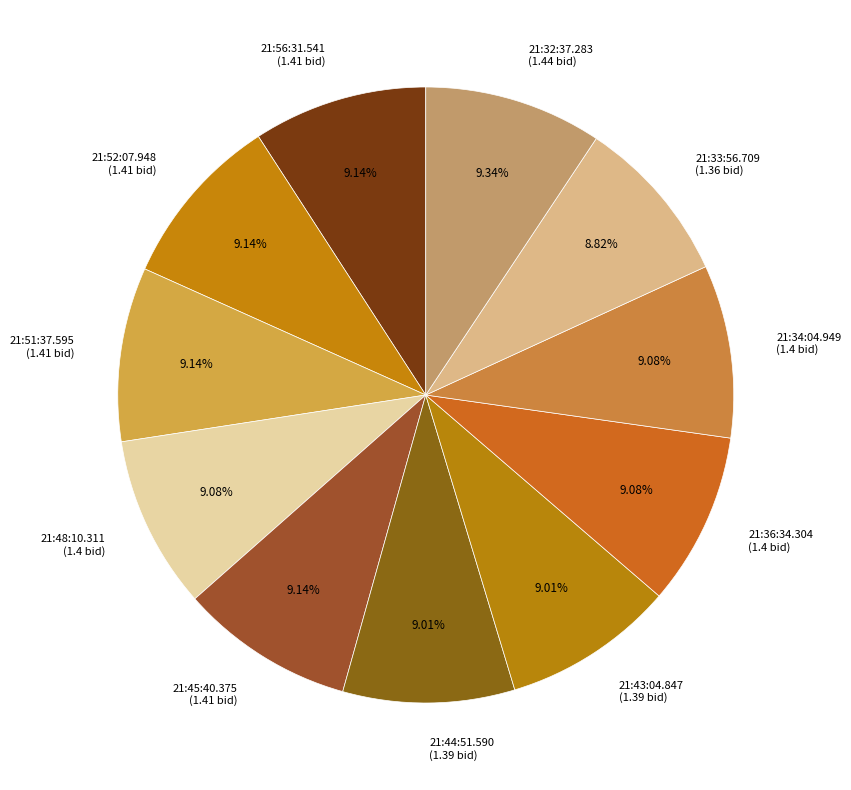

Combined, what portion of the pie is 21:45:40.375 and 21:52:07.948?

18.3%